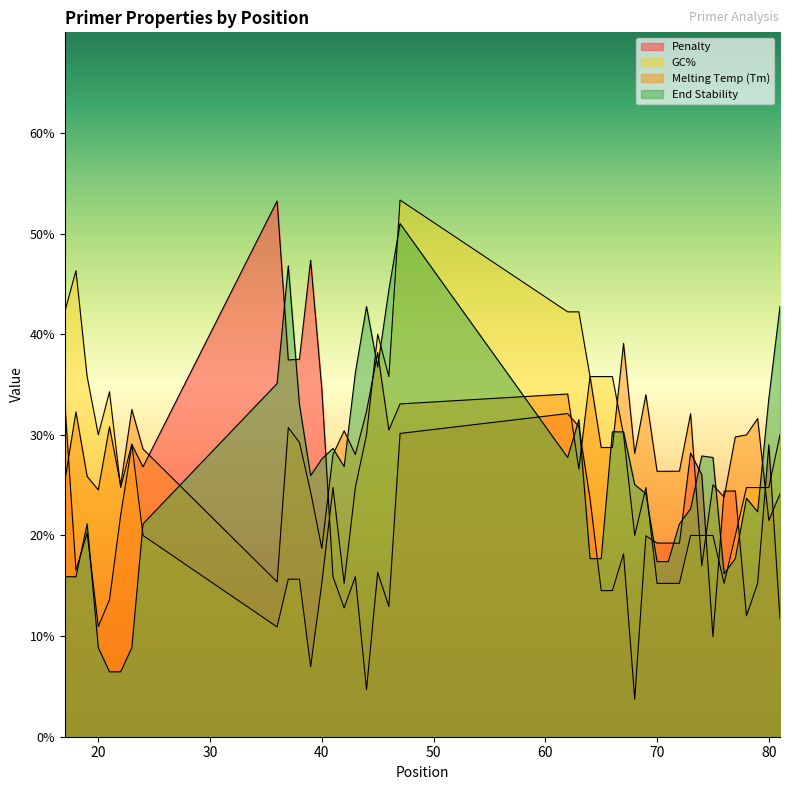

What is the difference between the pen values at 76 and 72?

5.2